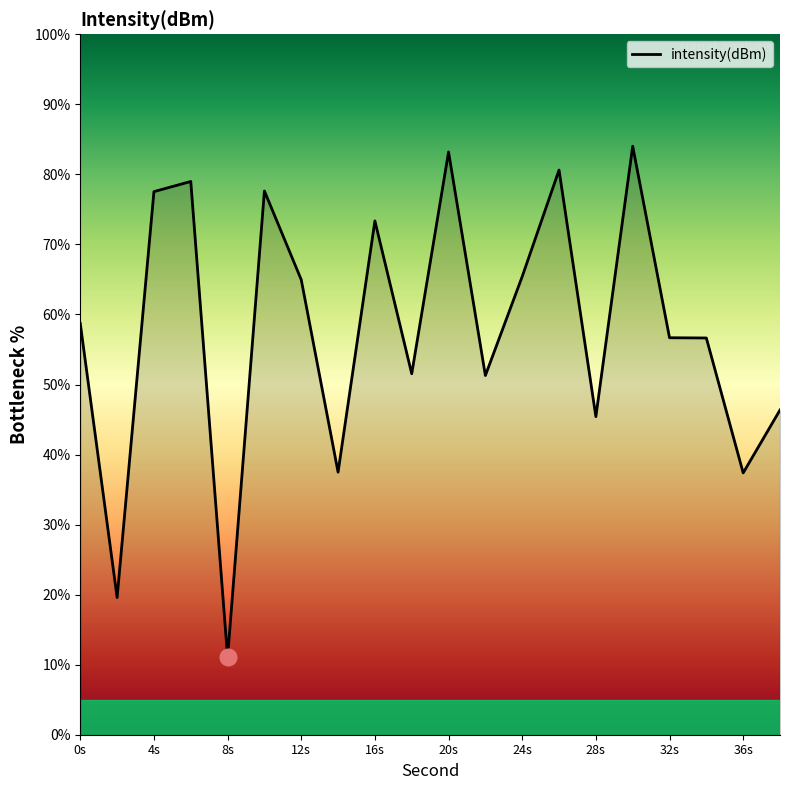

What is the maximum value shown in the chart?

84.0